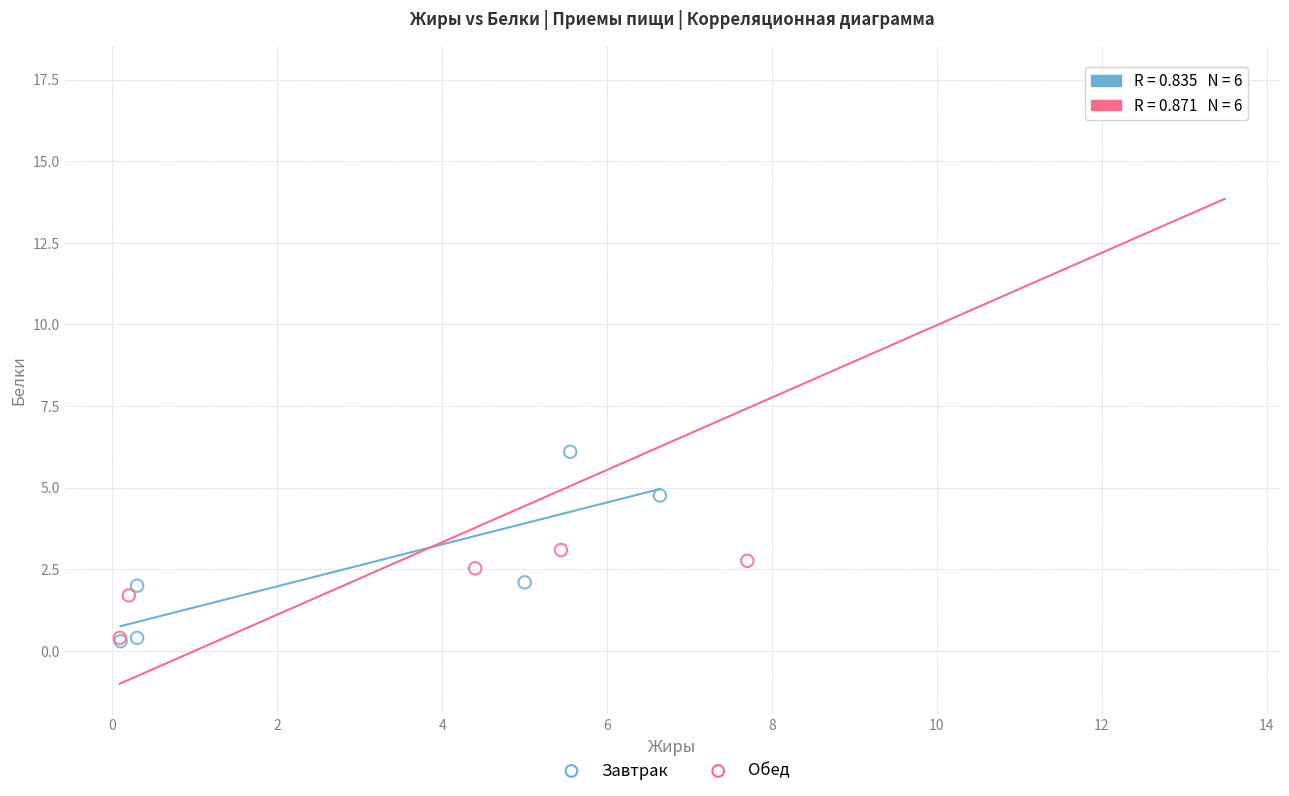

What are all the series names shown in the legend?

Завтрак, Обед